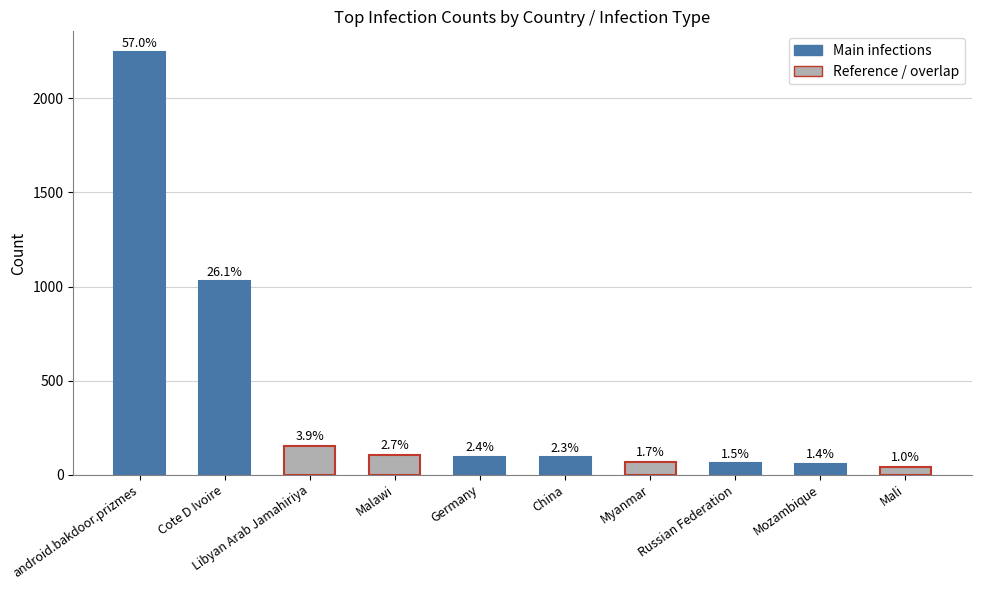

Where is the data nearest to the value 1142?

Cote D Ivoire